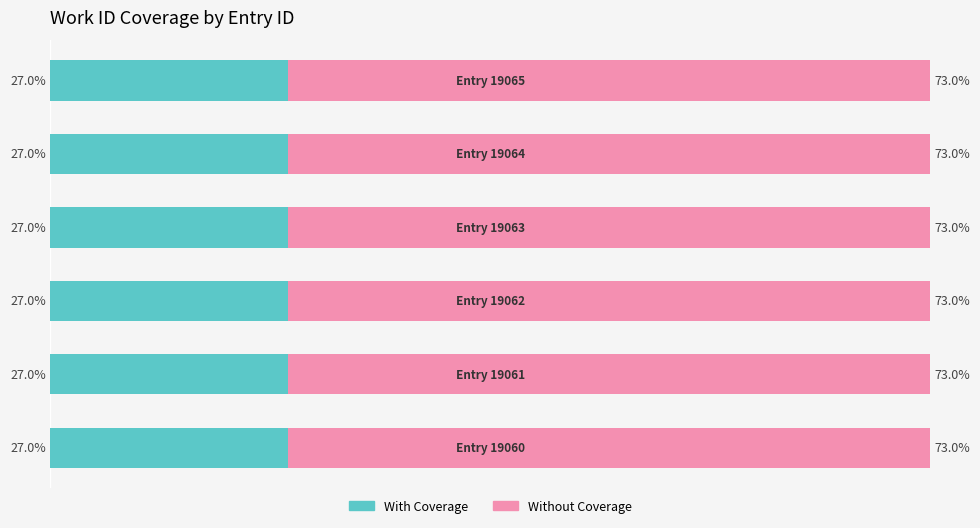

Rank the series by their average value, from highest to lowest.

Without Coverage, With Coverage